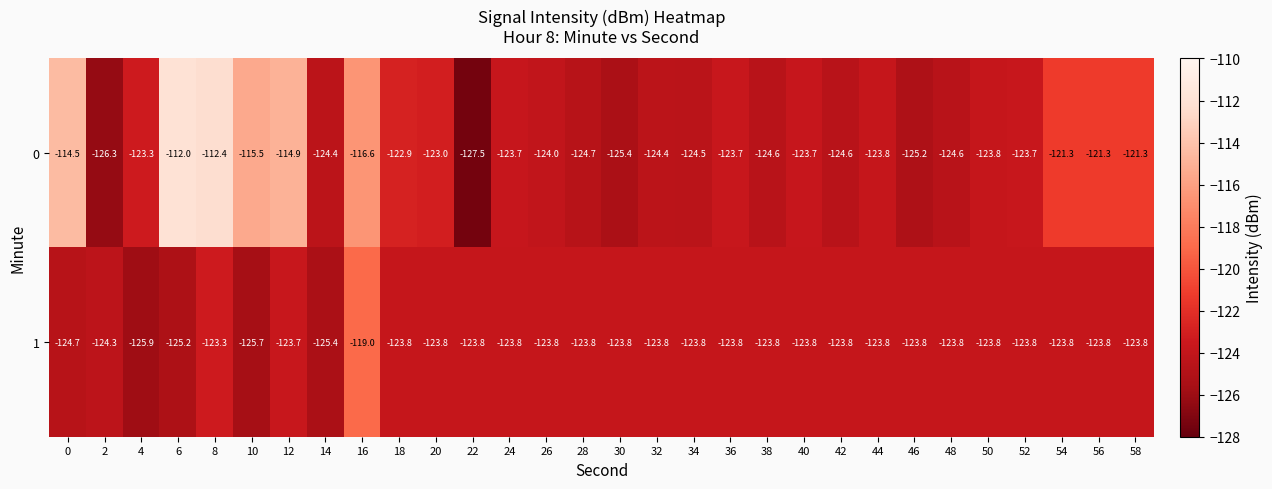

Which series has the widest spread of values?

0